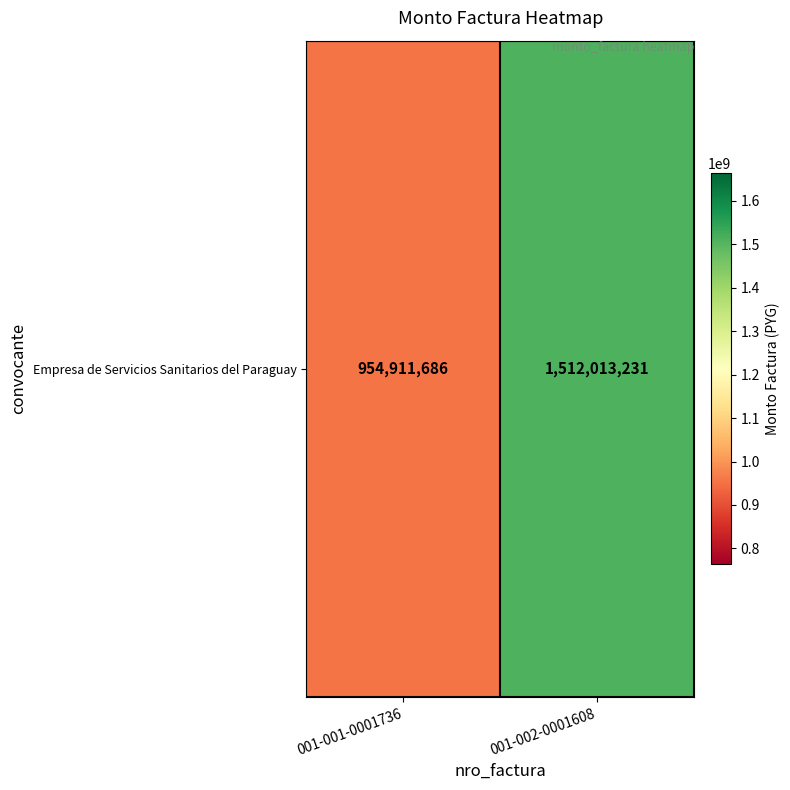

What is the sum of the values at 001-002-0001608 and 001-001-0001736?

2466924917